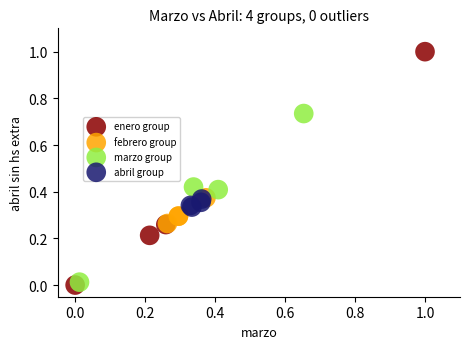

Which series has the largest Y range (max minus min)?

enero group